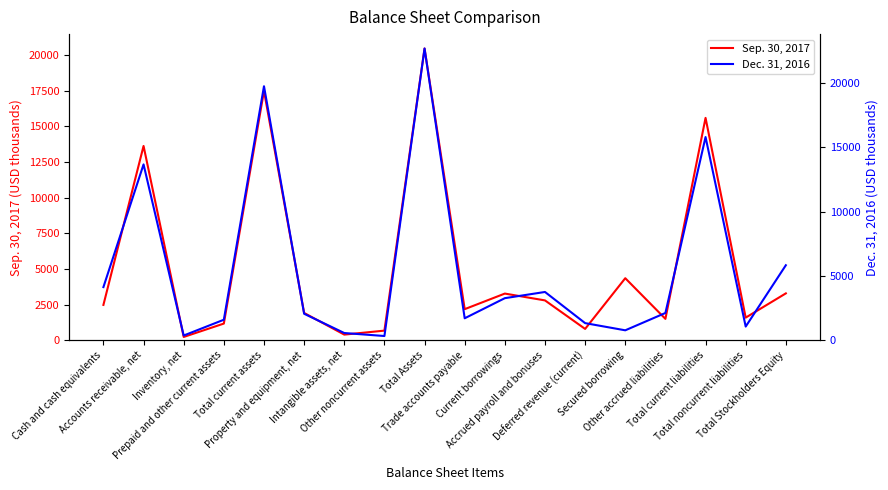

How many intersections are there between Dec. 31, 2016 and Sep. 30, 2017?

7